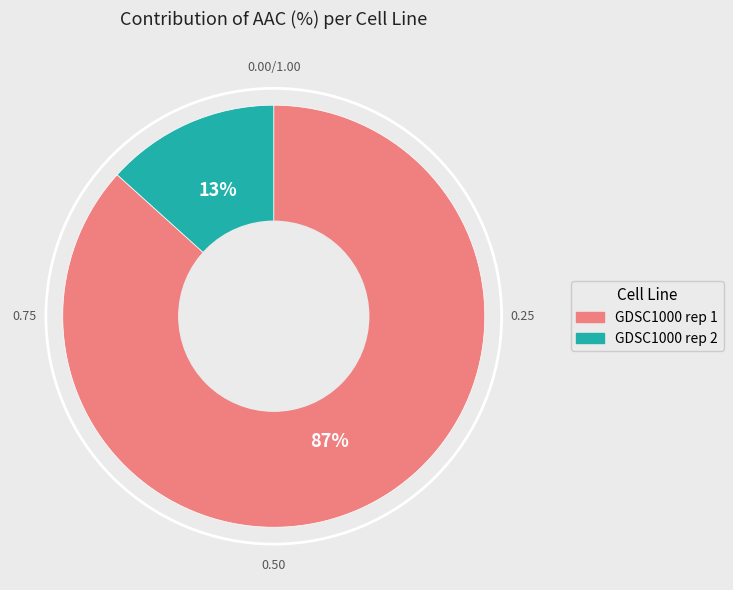

To the nearest percent, what portion does GDSC1000 rep 2 represent?

13%